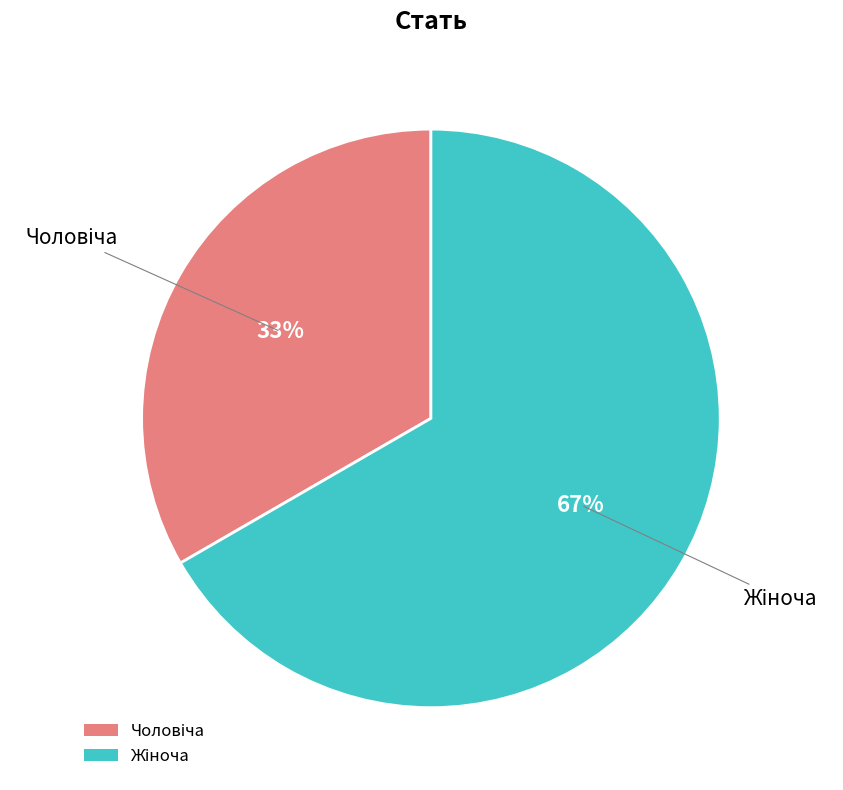

To the nearest percent, what is the average slice percentage?

50%